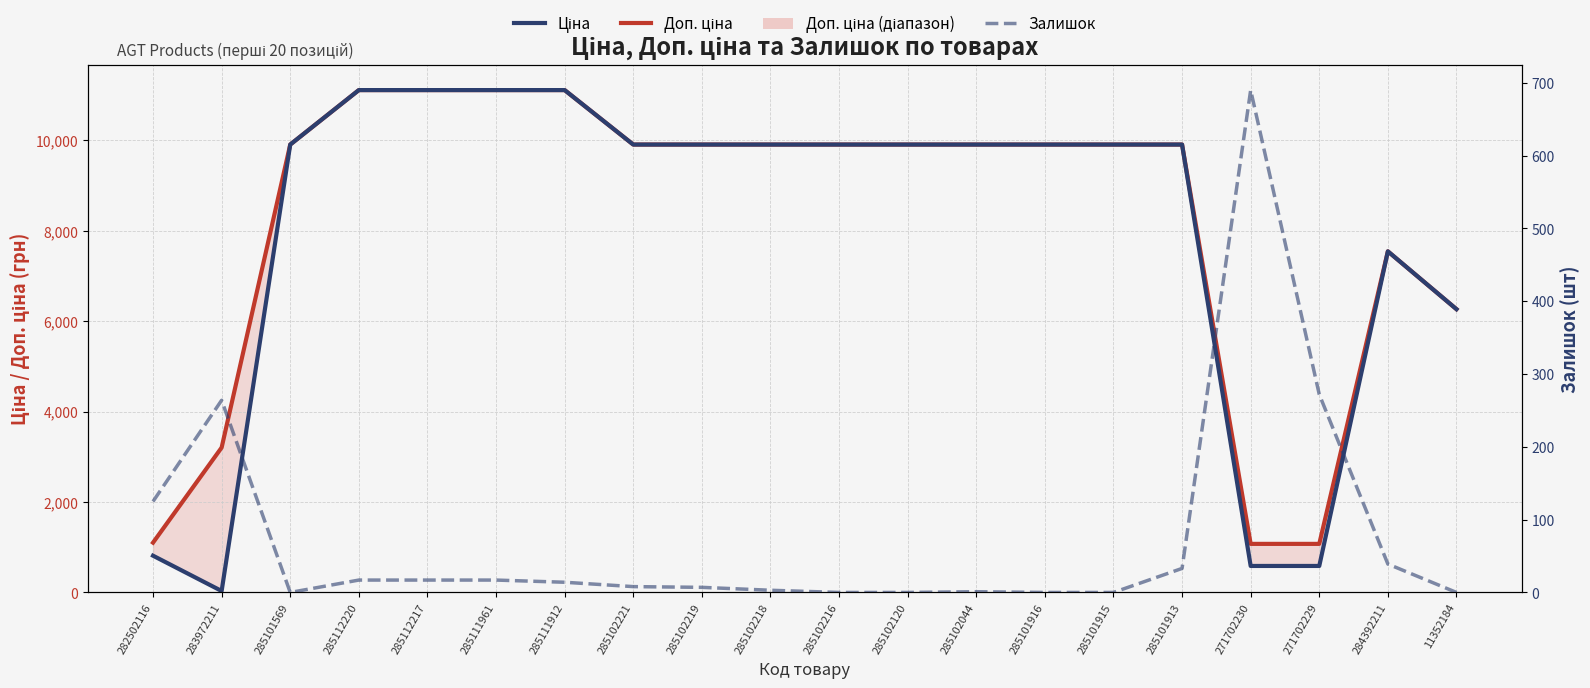

Read the Ціна value at 283972211.

32.0